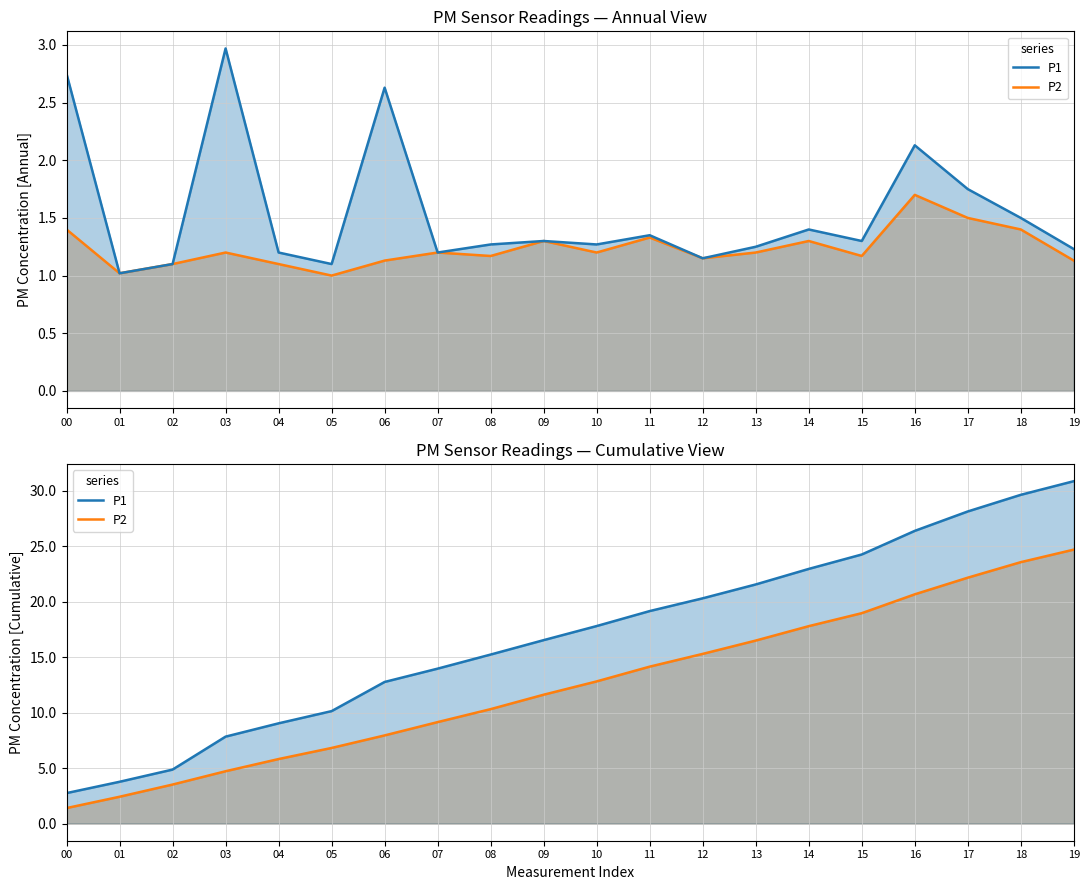

Reading left to right, extract all data points from this chart.

P2: 1.4	2.4	3.5	4.7	5.8	6.8	8.0	9.2	10.3	11.6	12.8	14.2	15.3	16.5	17.8	19.0	20.7	22.2	23.6	24.7
P1: 2.8	3.8	4.9	7.8	9.0	10.1	12.8	14.0	15.2	16.5	17.8	19.2	20.3	21.6	23.0	24.3	26.4	28.1	29.6	30.9